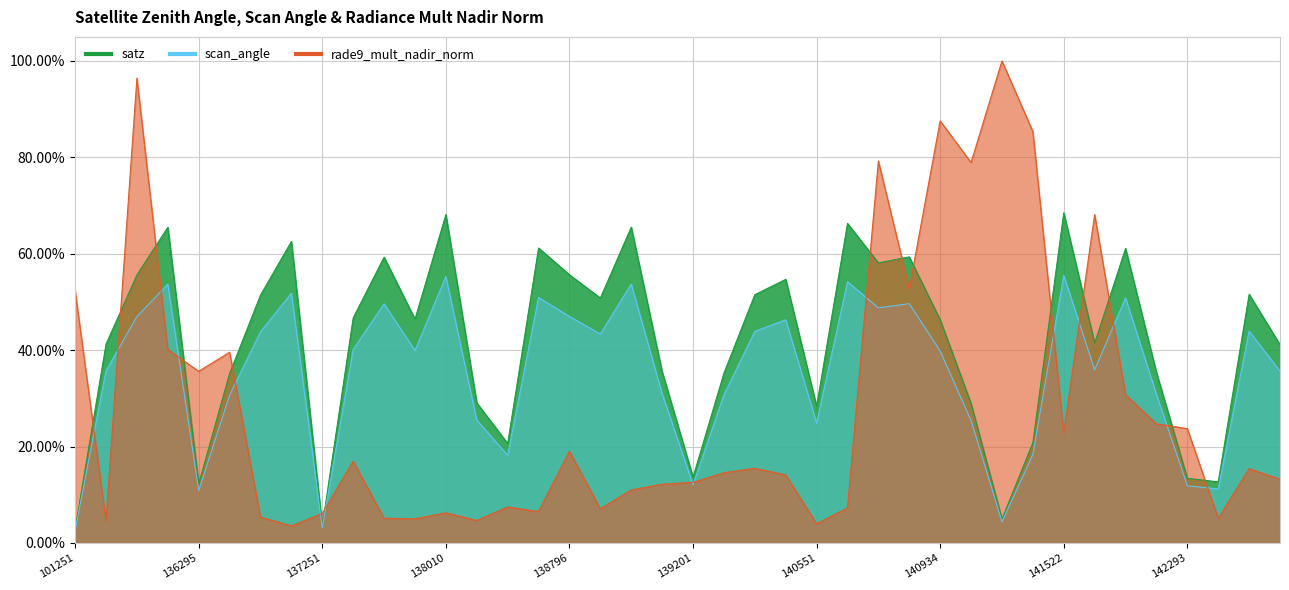

Reading right to left, transcribe all the data shown in this chart.

satz: 0.4	0.5	0.1	0.1	0.4	0.6	0.4	0.7	0.2	0.0	0.3	0.5	0.6	0.6	0.7	0.3	0.5	0.5	0.4	0.1	0.4	0.7	0.5	0.6	0.6	0.2	0.3	0.7	0.5	0.6	0.5	0.0	0.6	0.5	0.4	0.1	0.7	0.6	0.4	0.0
scan_angle: 0.4	0.4	0.1	0.1	0.3	0.5	0.4	0.6	0.2	0.0	0.3	0.4	0.5	0.5	0.5	0.2	0.5	0.4	0.3	0.1	0.3	0.5	0.4	0.5	0.5	0.2	0.3	0.6	0.4	0.5	0.4	0.0	0.5	0.4	0.3	0.1	0.5	0.5	0.4	0.0
rade9_mult_nadir_norm: 0.1	0.2	0.1	0.2	0.2	0.3	0.7	0.2	0.9	1.0	0.8	0.9	0.5	0.8	0.1	0.0	0.1	0.2	0.1	0.1	0.1	0.1	0.1	0.2	0.1	0.1	0.0	0.1	0.1	0.1	0.2	0.1	0.0	0.1	0.4	0.4	0.4	1.0	0.0	0.5